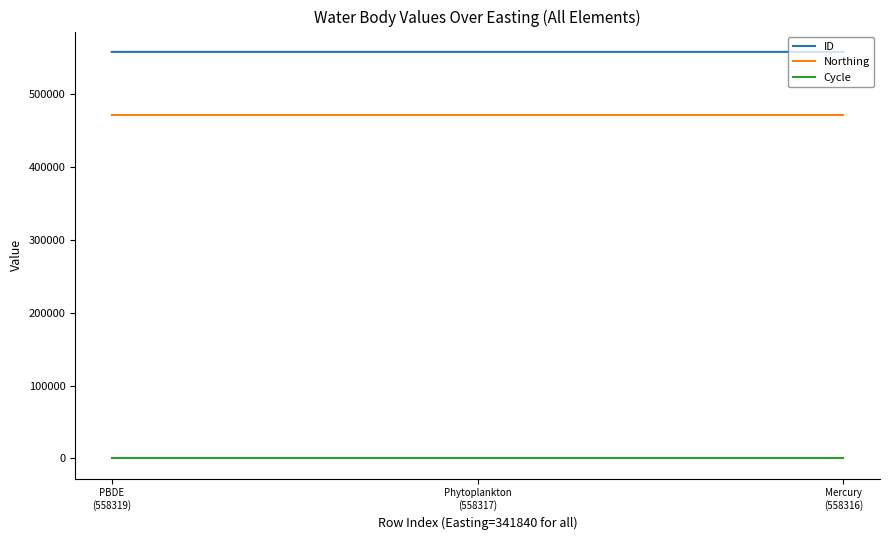

How many lines are shown in the chart?

3